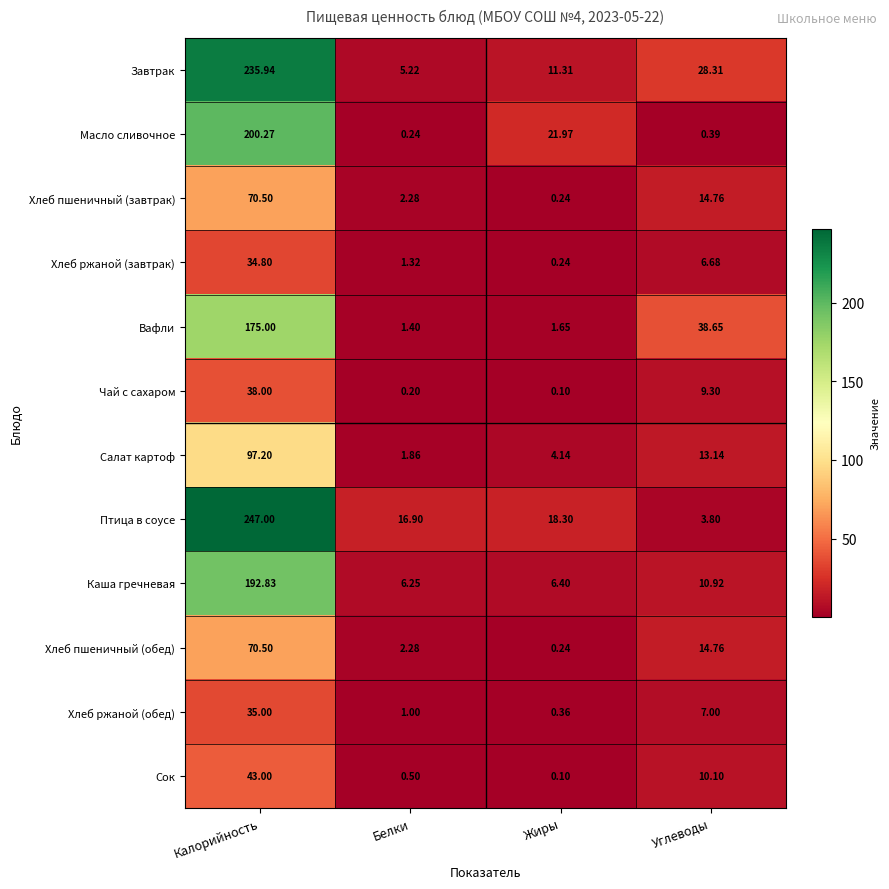

What is the greatest value displayed?

247.0